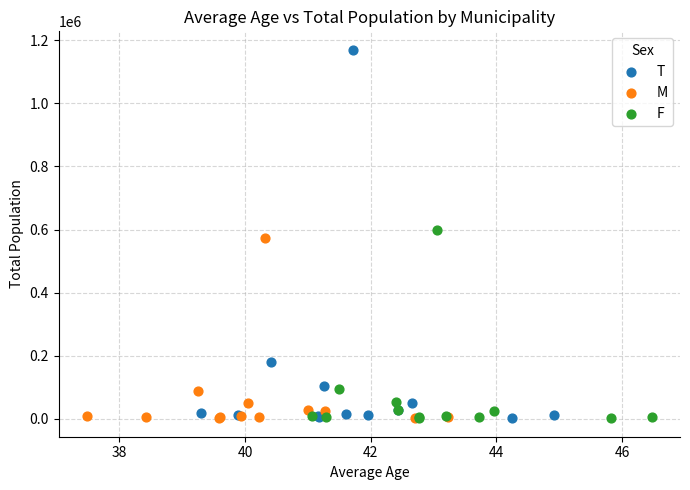

What are all the series names shown in the legend?

T, M, F